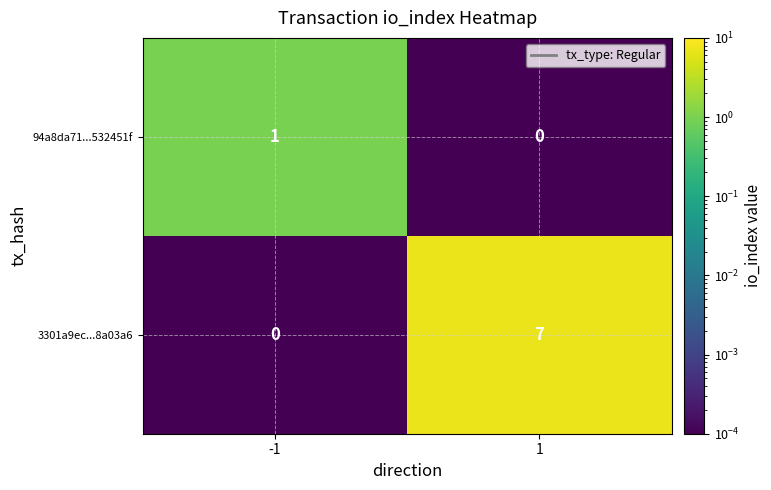

Reading left to right, extract all data points from this chart.

94a8da71...532451f: 1	0
3301a9ec...8a03a6: 0	7